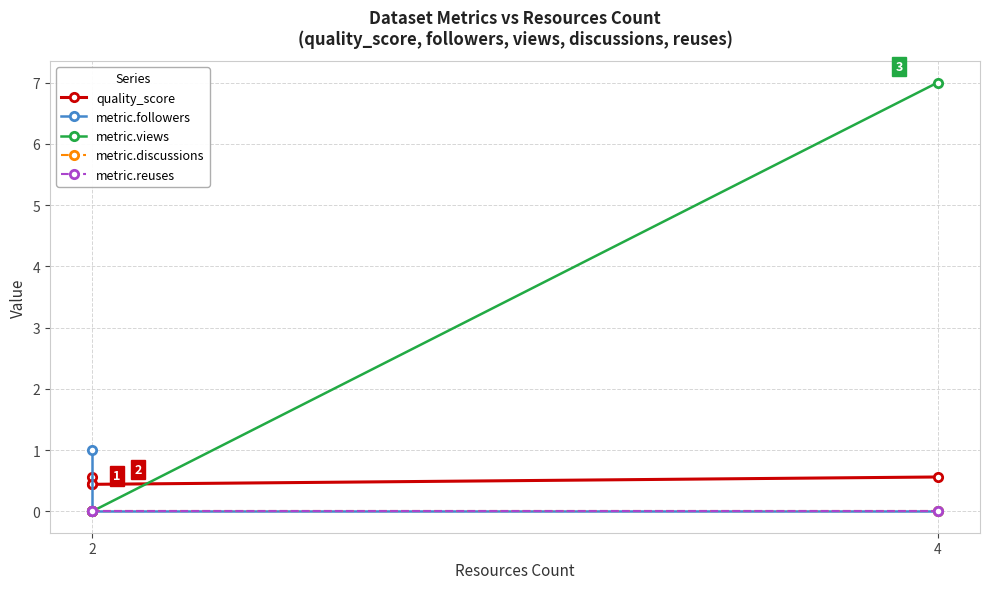

True or false: metric.discussions and quality_score intersect in this chart.

False